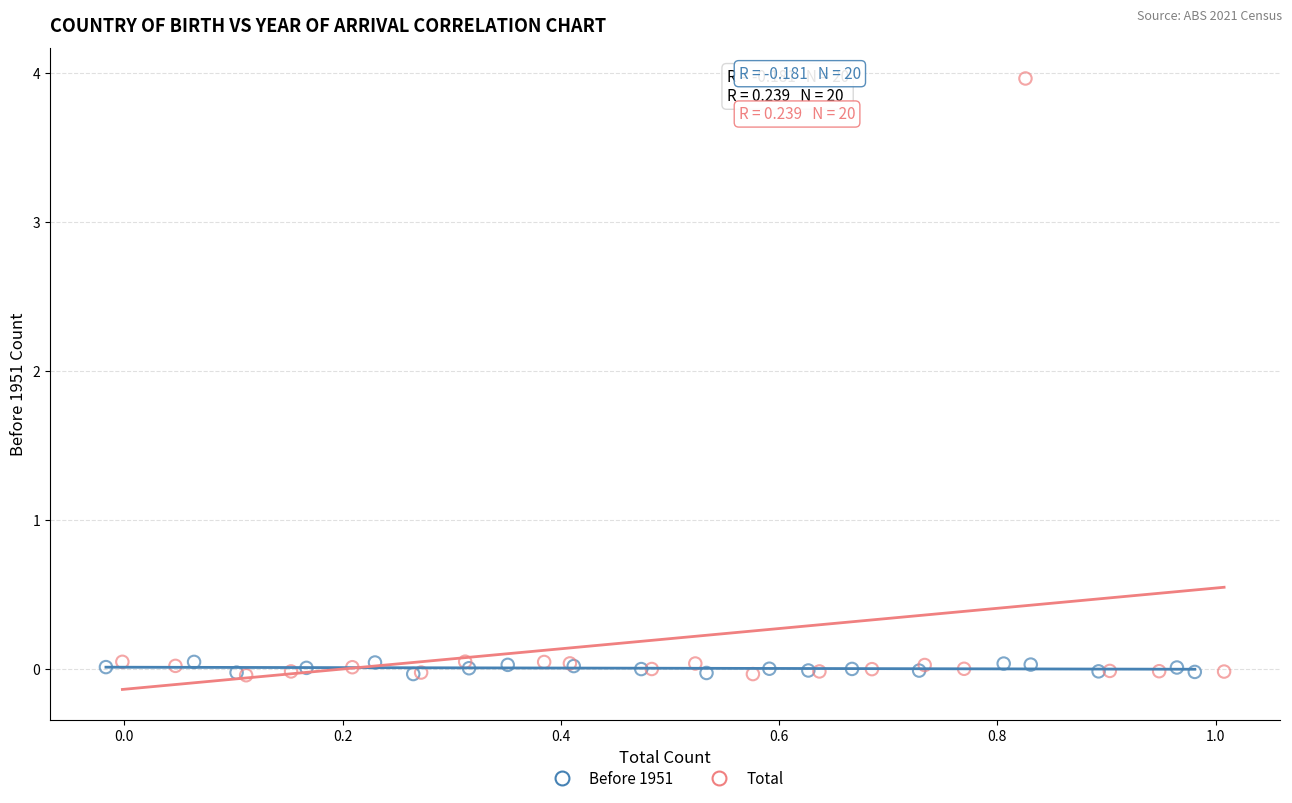

Which series has the largest Y range (max minus min)?

Total